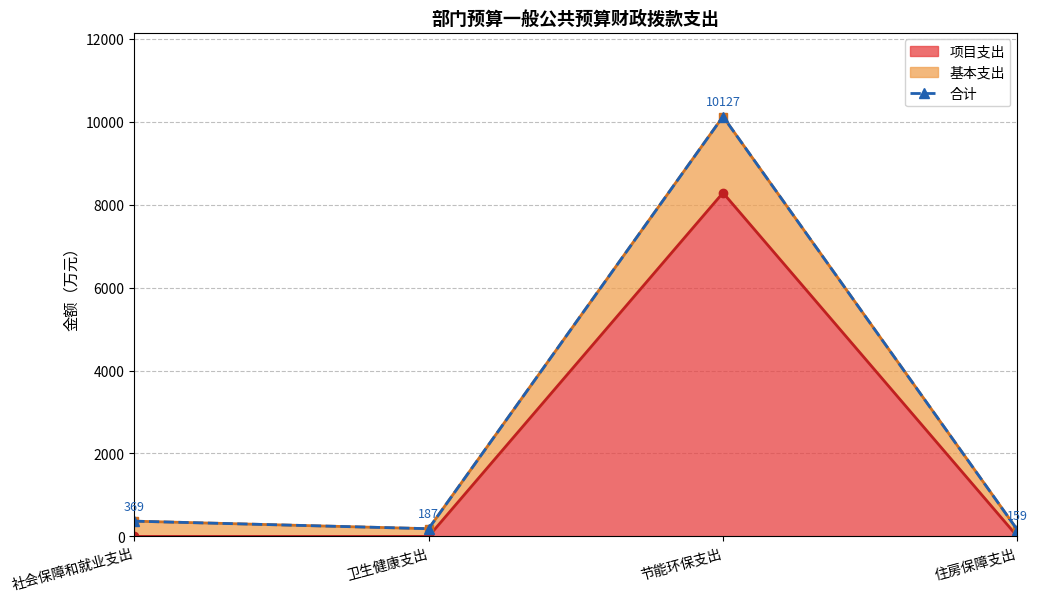

The value at 社会保障和就业支出 is 368.6. True or false?

True